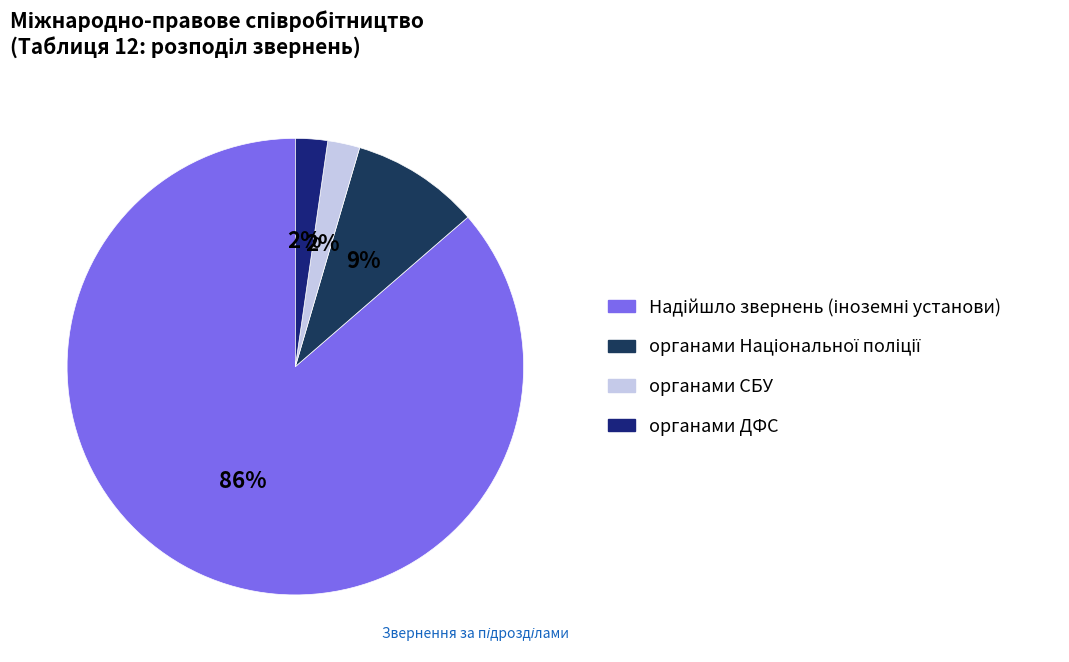

Is there any slice that represents more than half of the pie?

Yes